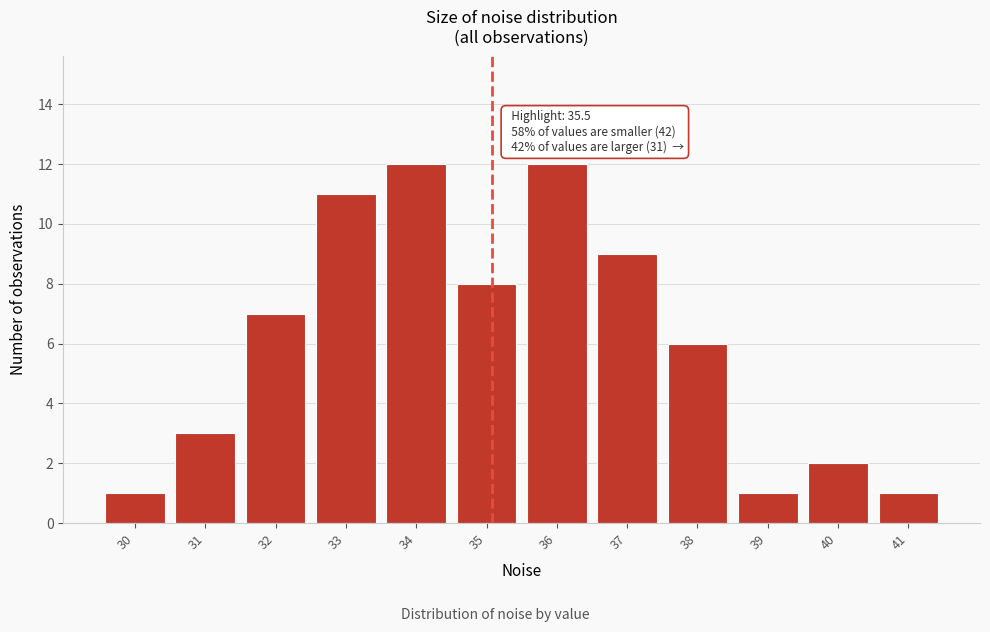

Reading left to right, transcribe all the data shown in this chart.

30=1	31=3	32=7	33=11	34=12	35=8	36=12	37=9	38=6	39=1	40=2	41=1